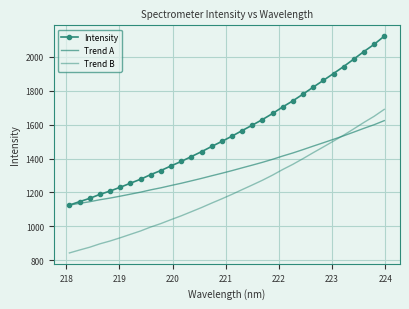

How many values in the Trend B series exceed 1189?

16